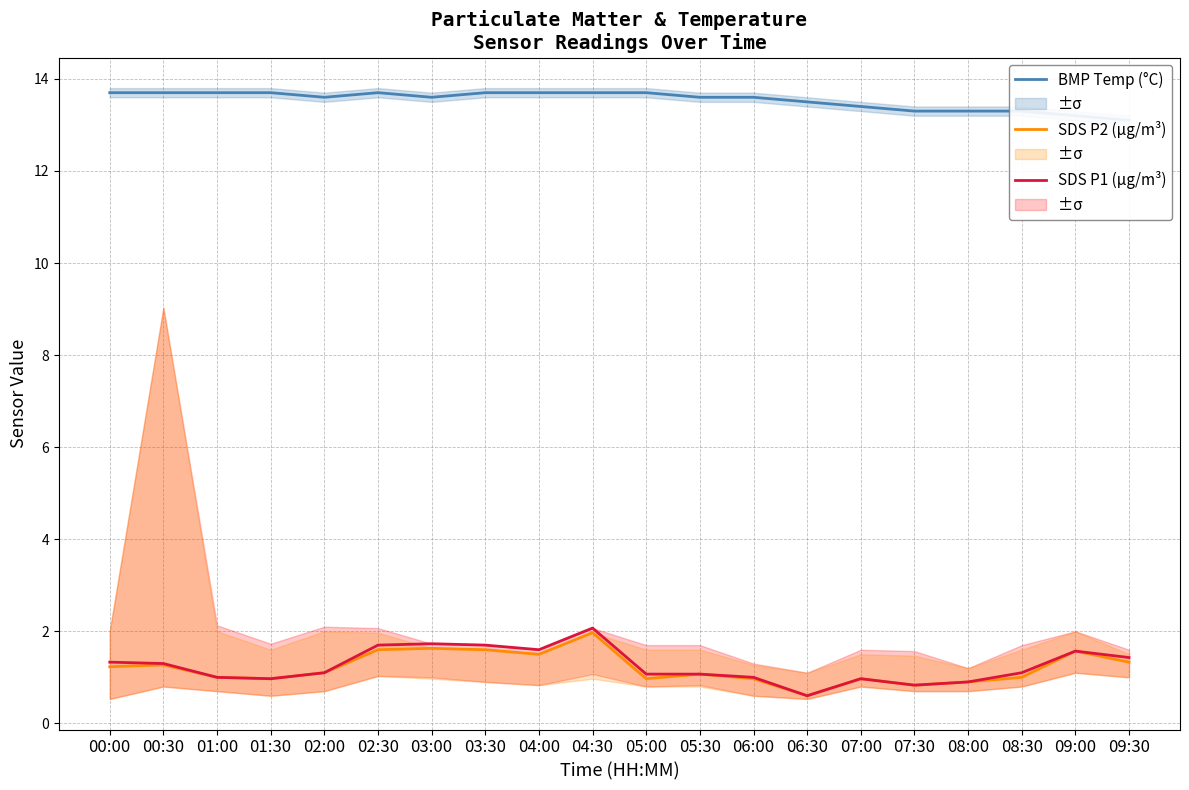

How many interior local peaks does the SDS P2 (µg/m³) series have?

6